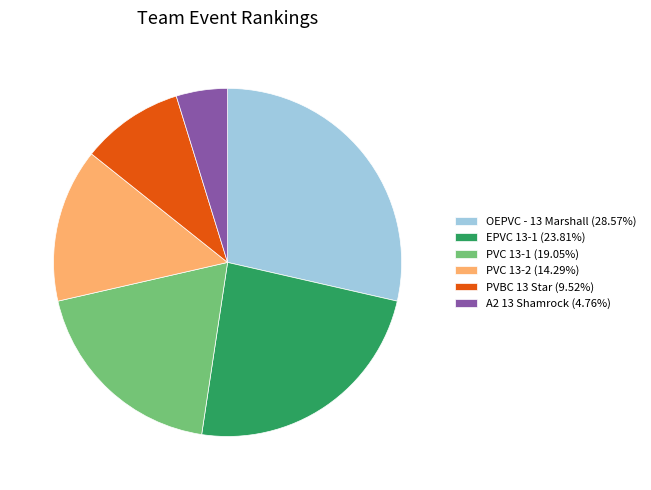

Does PVC 13-2 (14.29%) represent more than half of the total?

No